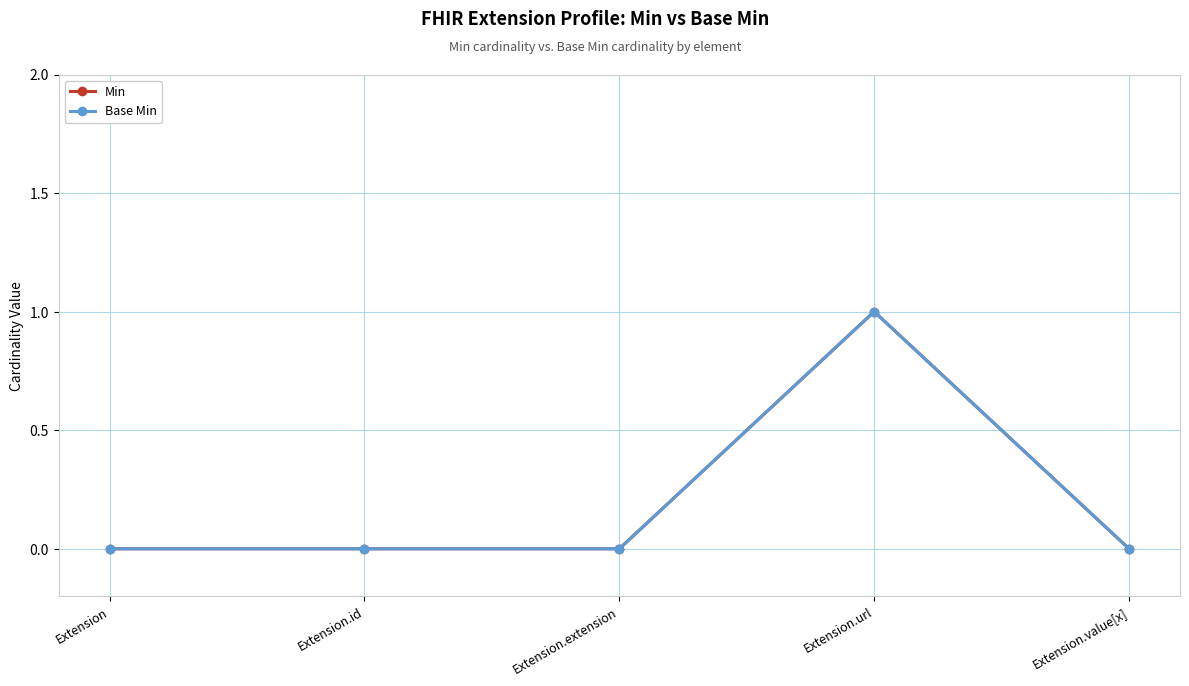

Reading right to left, what are all the values shown in this chart?

Min: Extension.value[x]=0	Extension.url=1	Extension.extension=0	Extension.id=0	Extension=0
Base Min: Extension.value[x]=0	Extension.url=1	Extension.extension=0	Extension.id=0	Extension=0